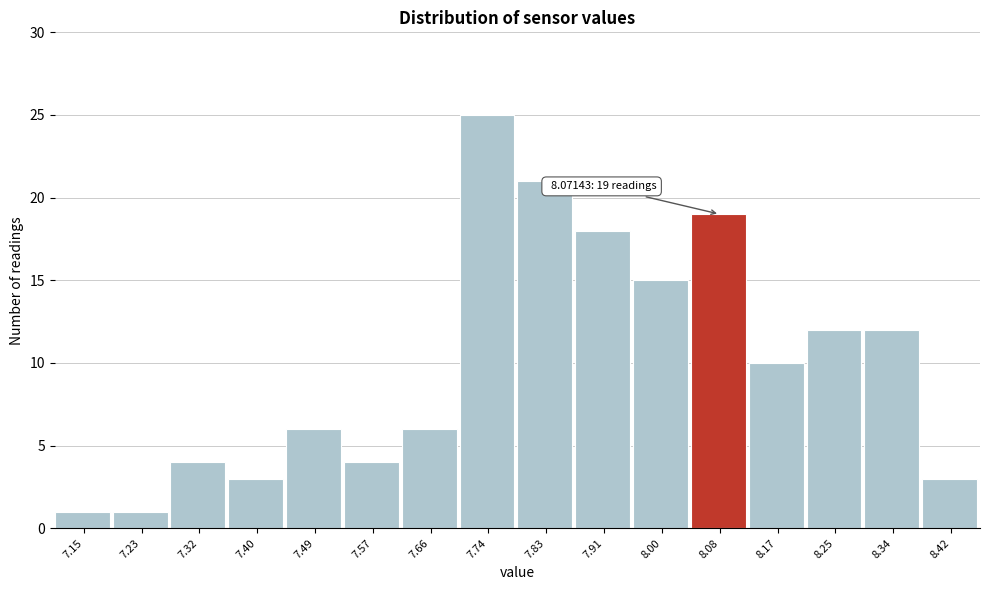

Over which range of the x-axis is the bar tallest?

7.70 to 7.79